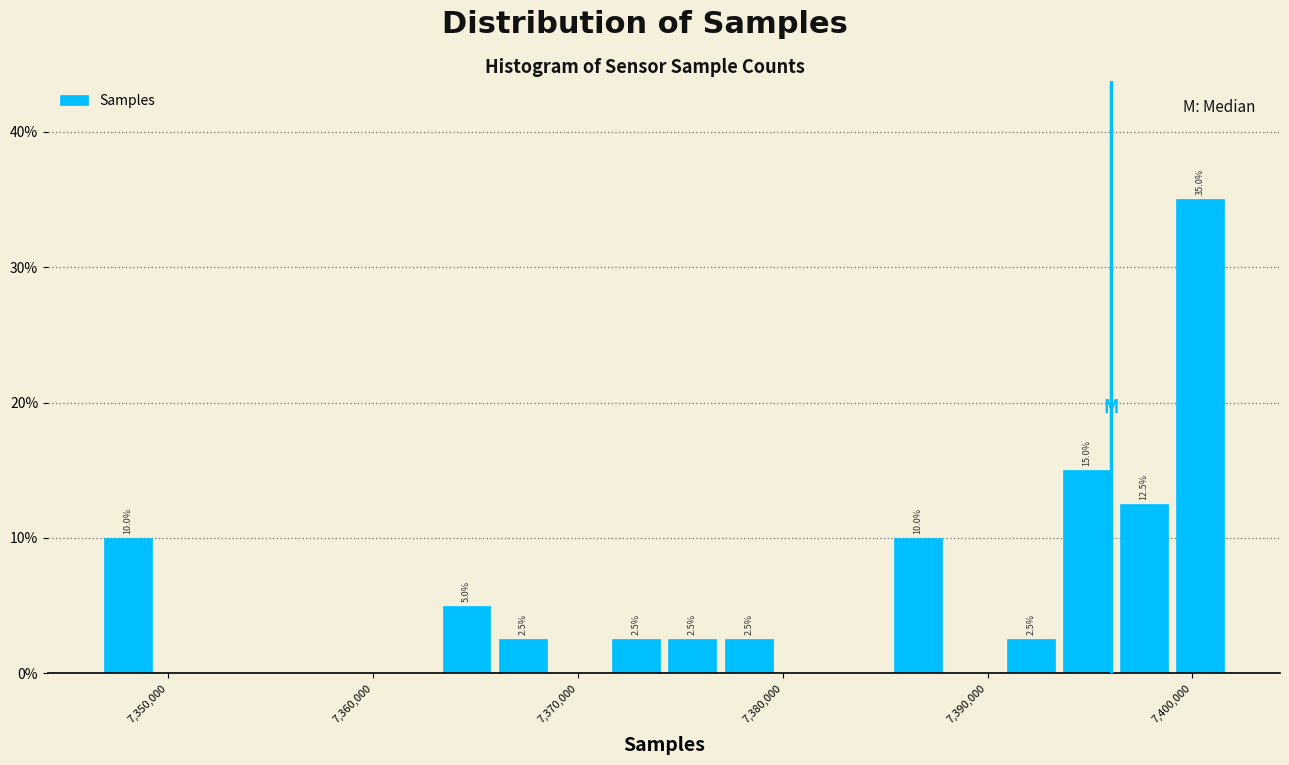

Around what value on the x-axis is the tallest bar? Give the approximate position of its centre, as read against the axis.

7400000